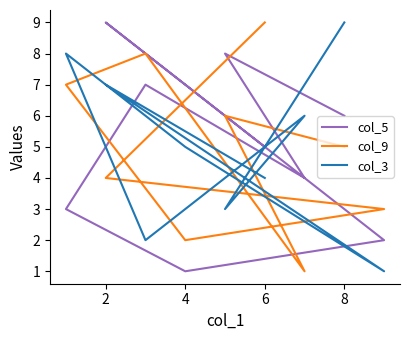

Which series has the largest range (max minus min)?

col_5